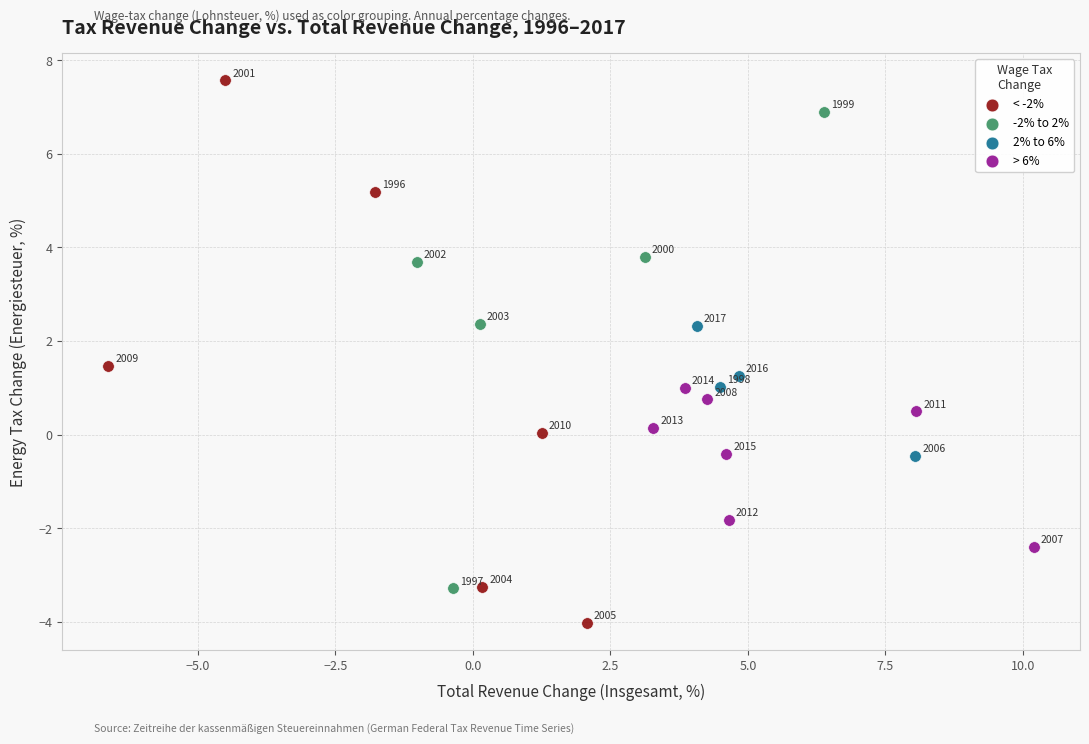

Which series has the largest Y range (max minus min)?

< -2%